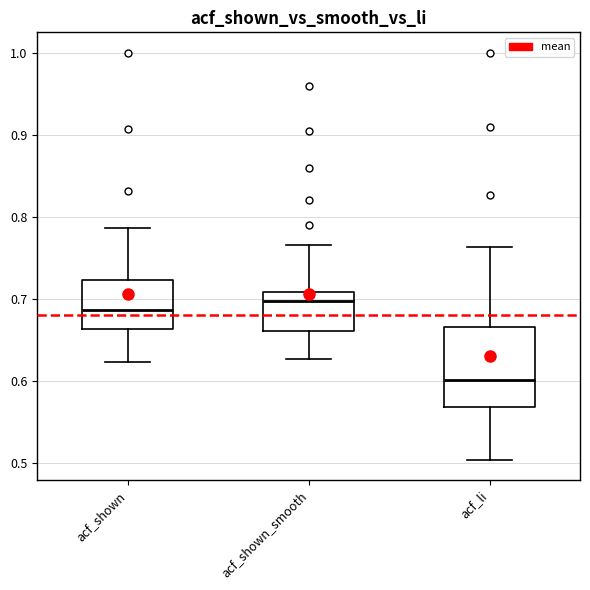

Which box's median line is the highest?

acf_shown_smooth